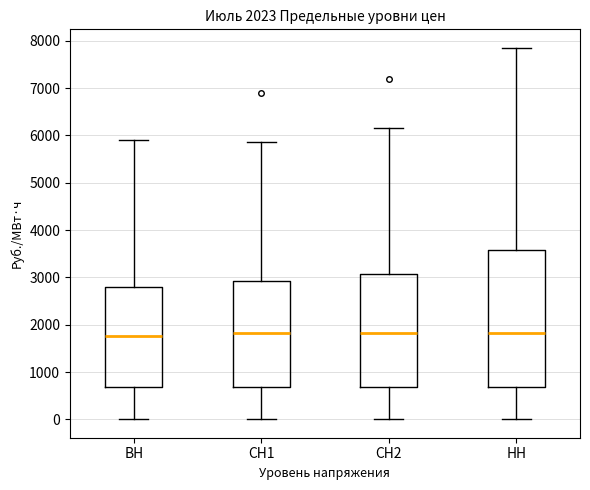

Which box is the tallest, from its lower edge to its upper edge?

НН